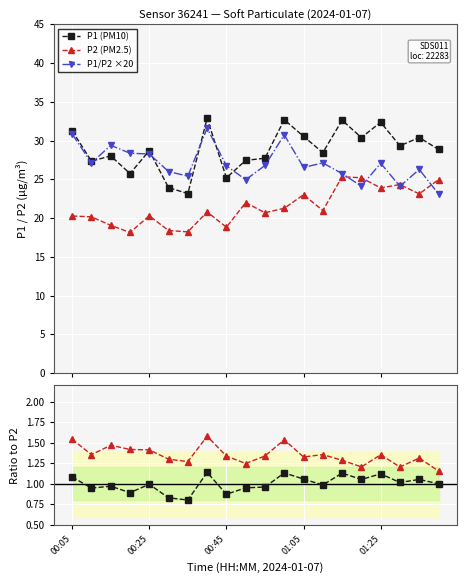

Is it true that P1 (PM10) equals 7.1 at 15?

False